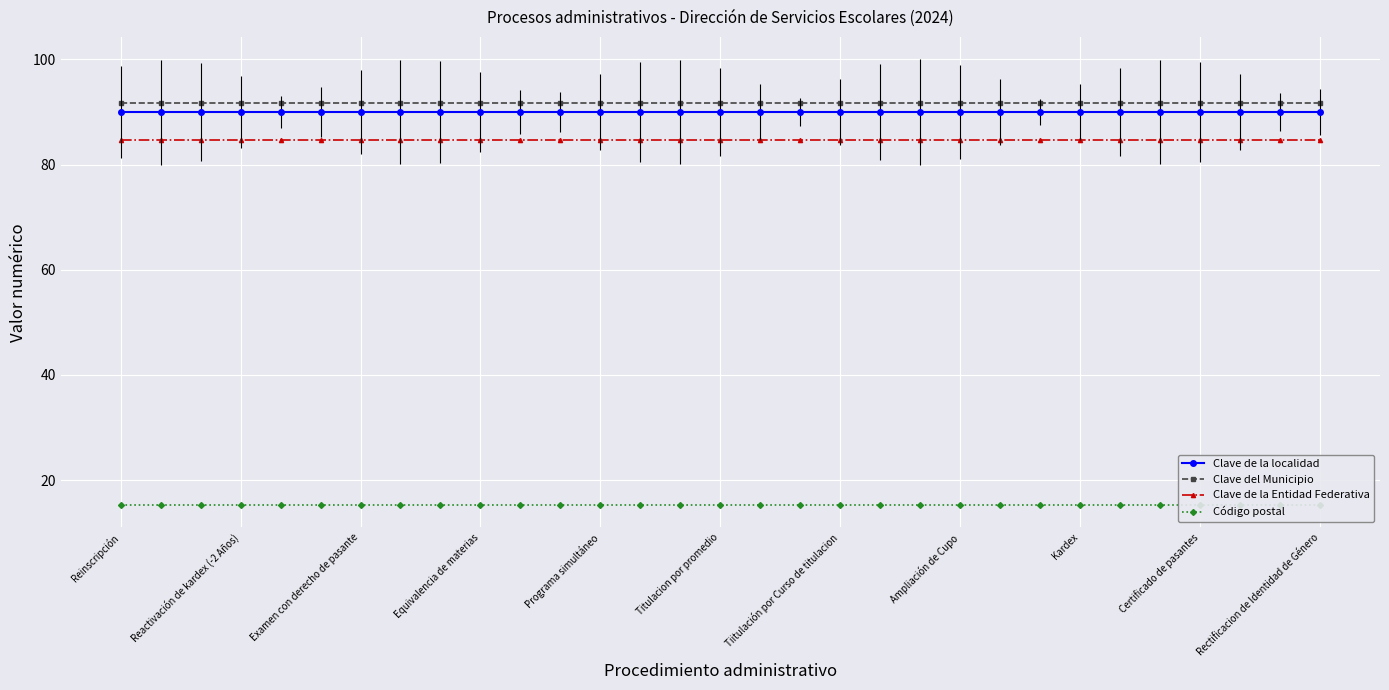

True or false: Clave de la Entidad Federativa has more than 0 points higher than both neighbors.

False